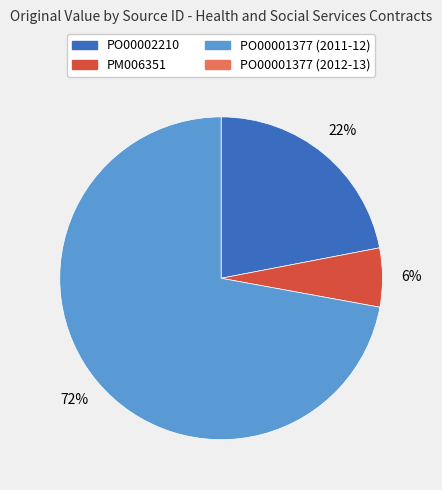

How many segments does this pie chart have?

3